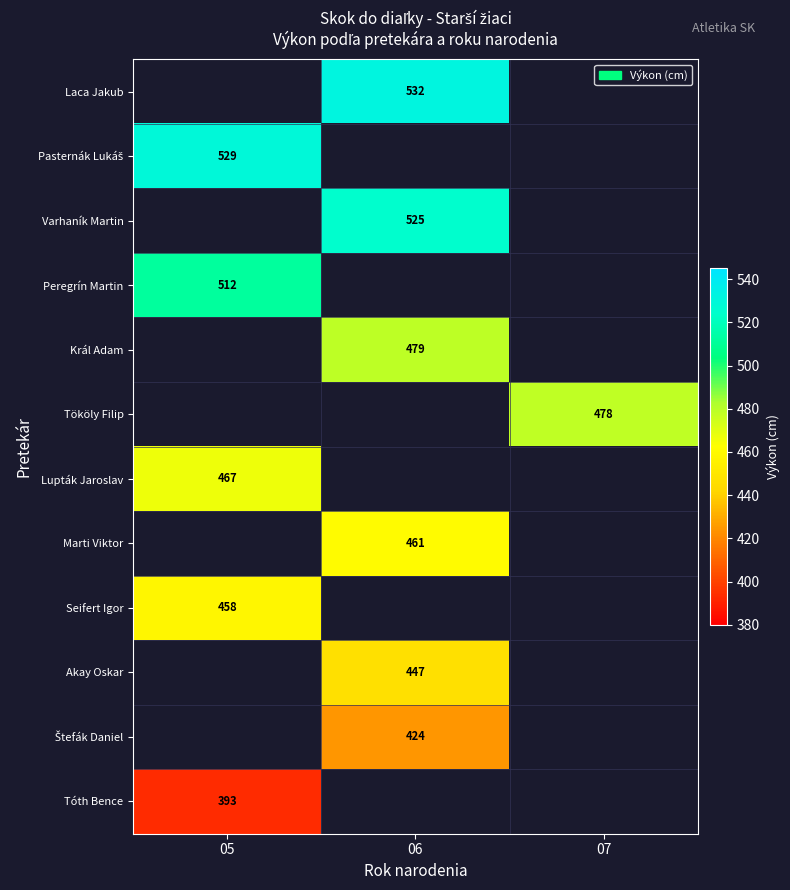

The value of Peregrín Martin at 05 is 512. True or false?

True